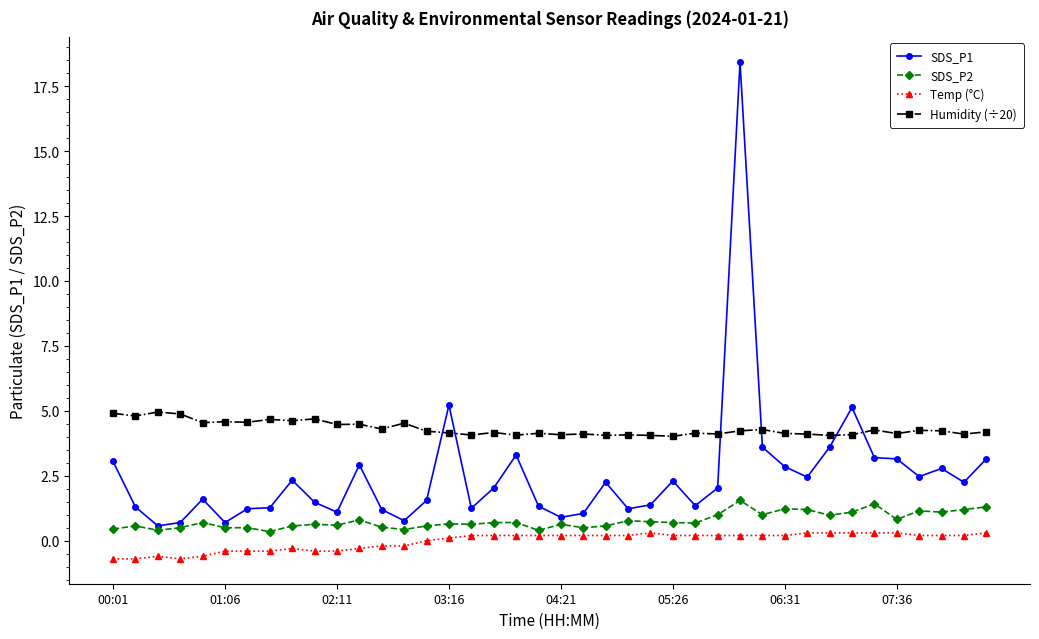

True or false: Temp (°C) has more than 0 points higher than both neighbors.

True